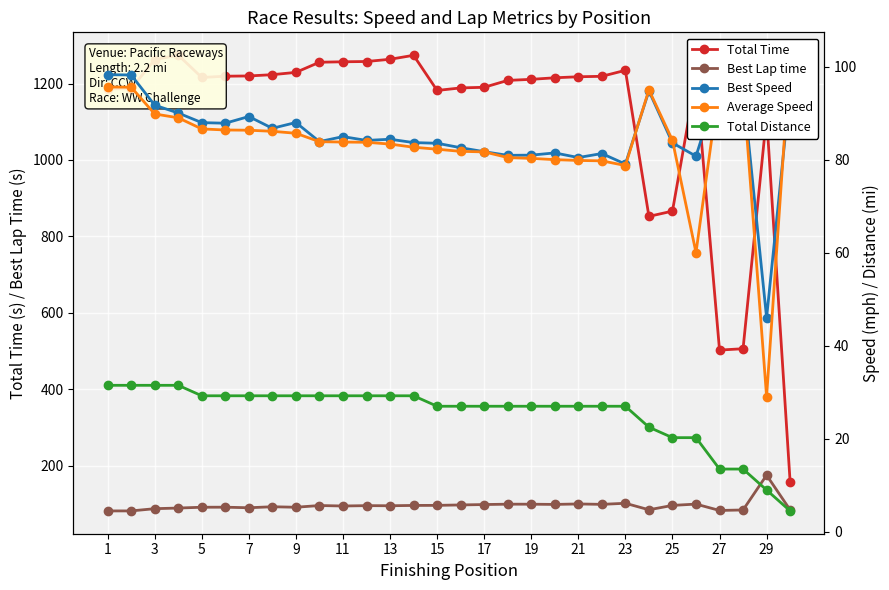

At how many categories does at least one series exceed 185?

29